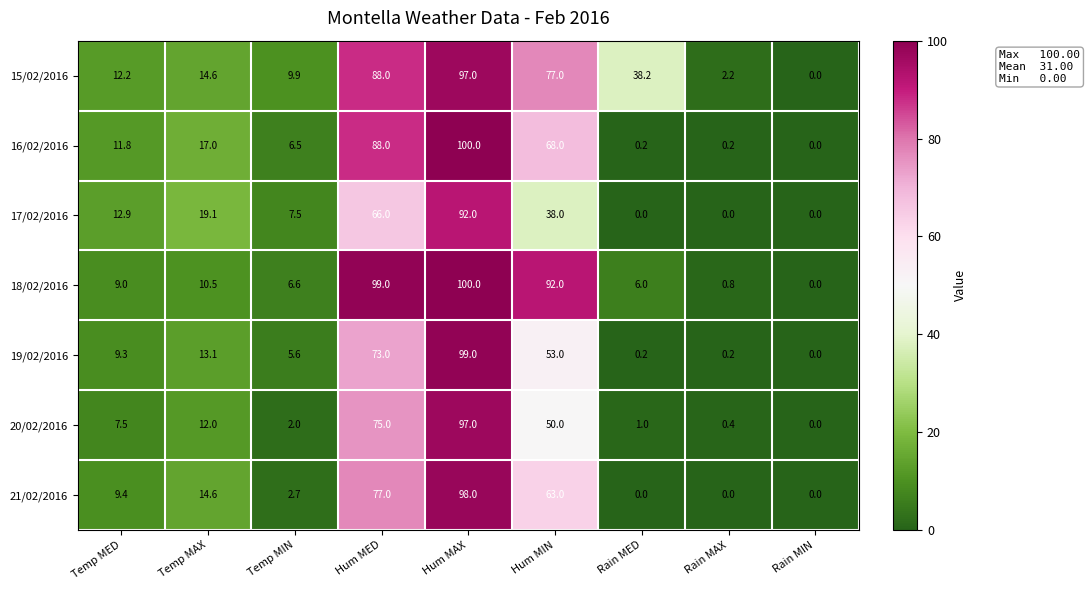

How many distinct data groups are displayed?

7